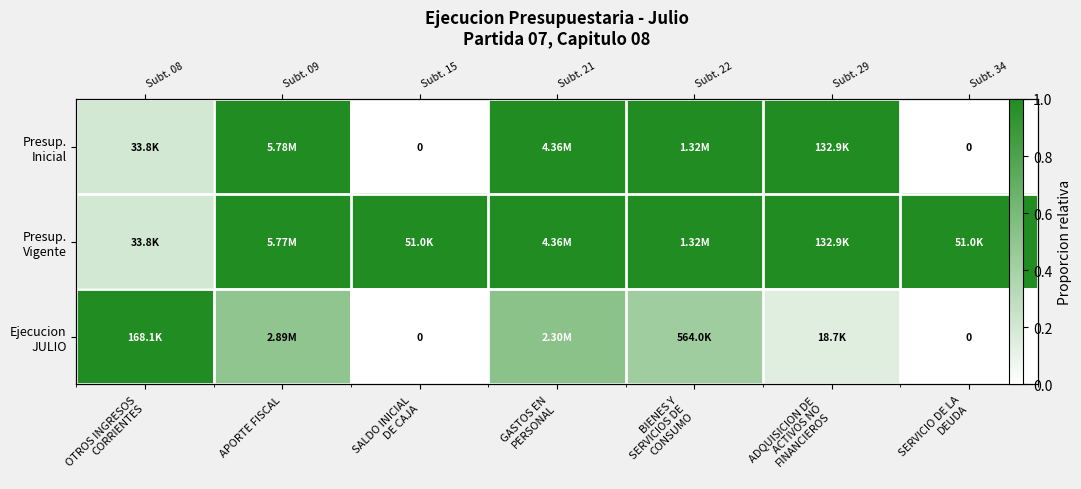

What is the maximum value shown in the chart?

1.0